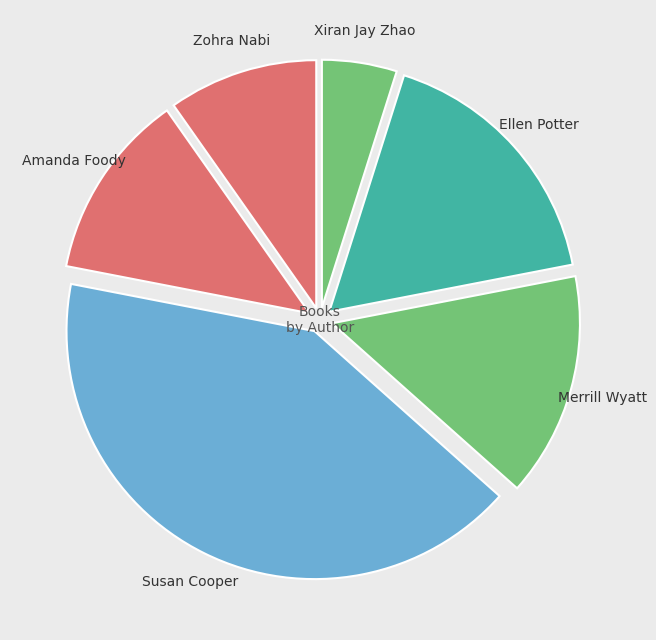

Combined, do Amanda Foody and Zohra Nabi account for over 50%?

No